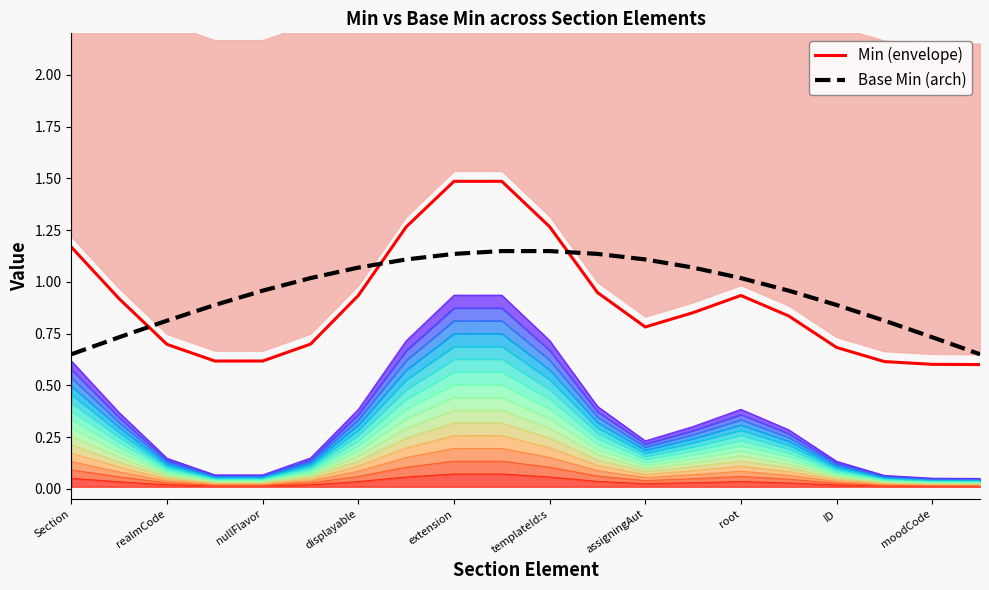

How many intersections are there between Min (envelope) and Base Min (arch)?

3